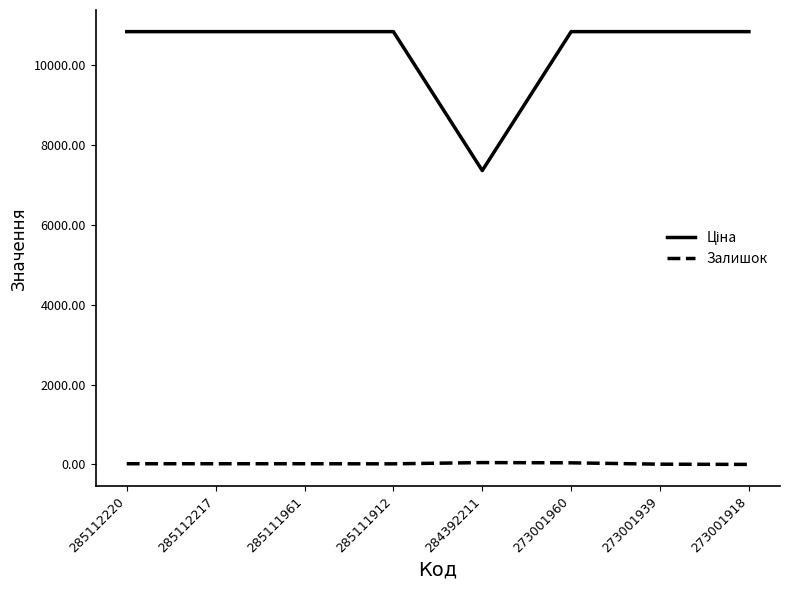

What is the maximum value shown in the chart?

10840.1